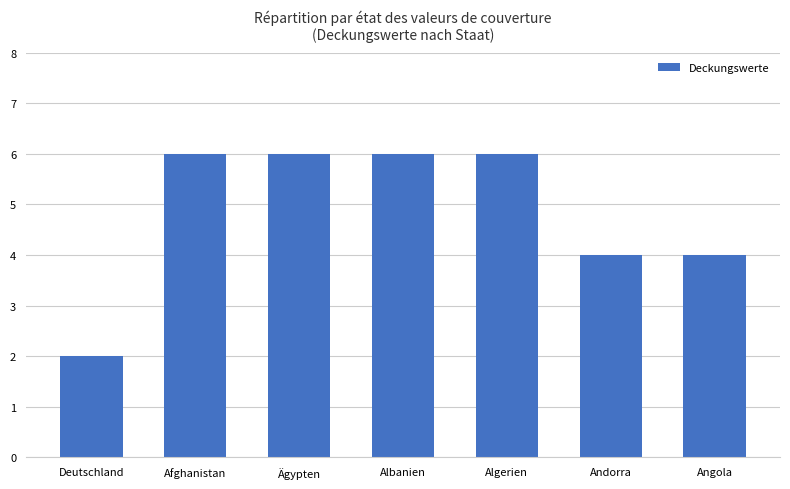

What is the greatest value displayed?

6